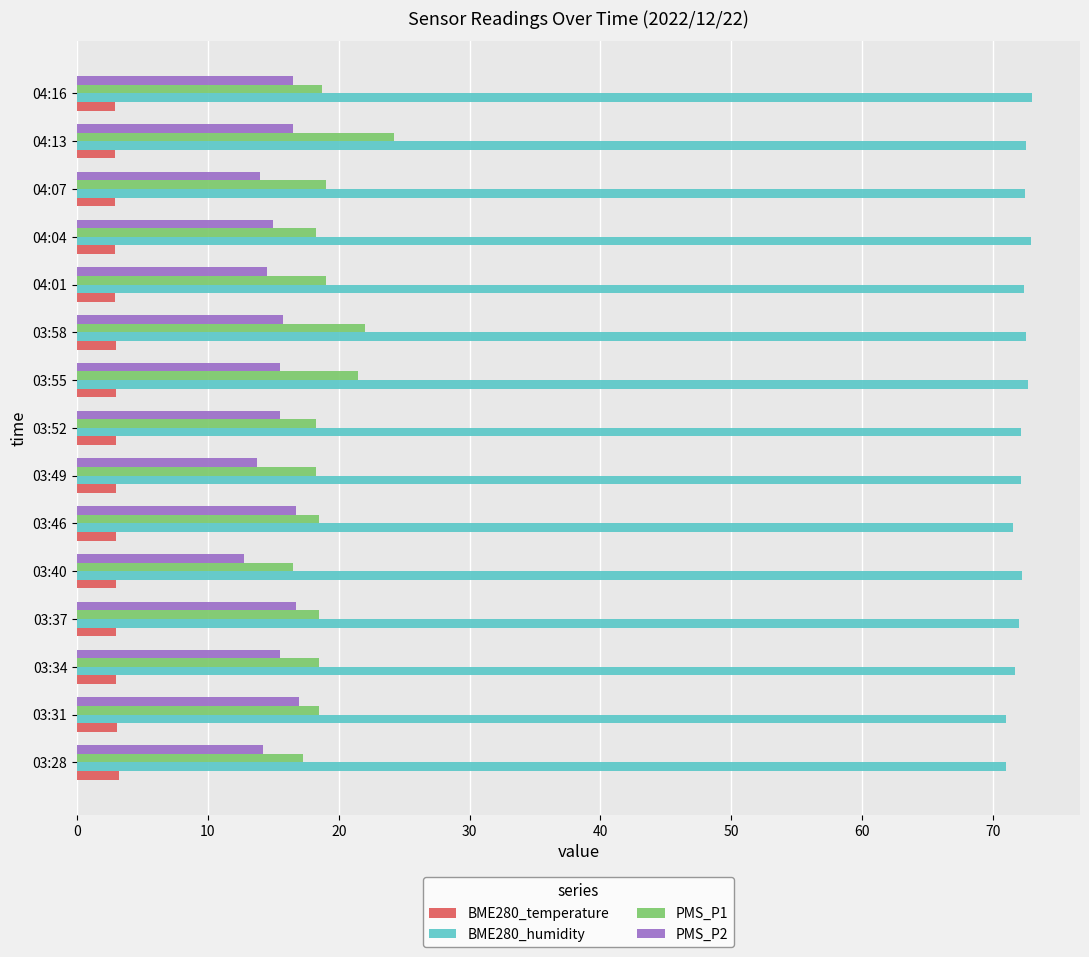

What is the difference between the second highest and minimum values in the PMS_P1 series?

5.5